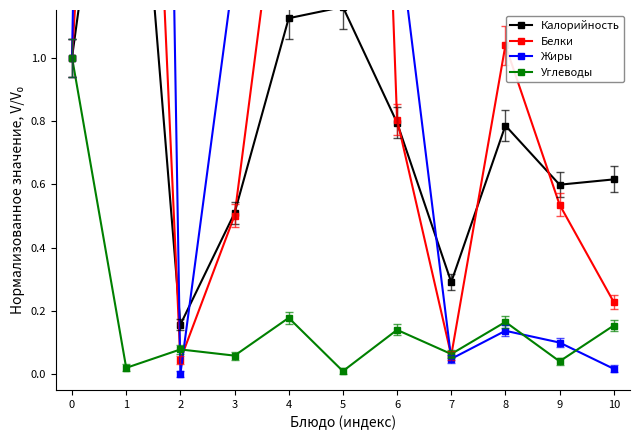

List the series in order of their overall mean, lowest first.

Углеводы, Калорийность, Белки, Жиры